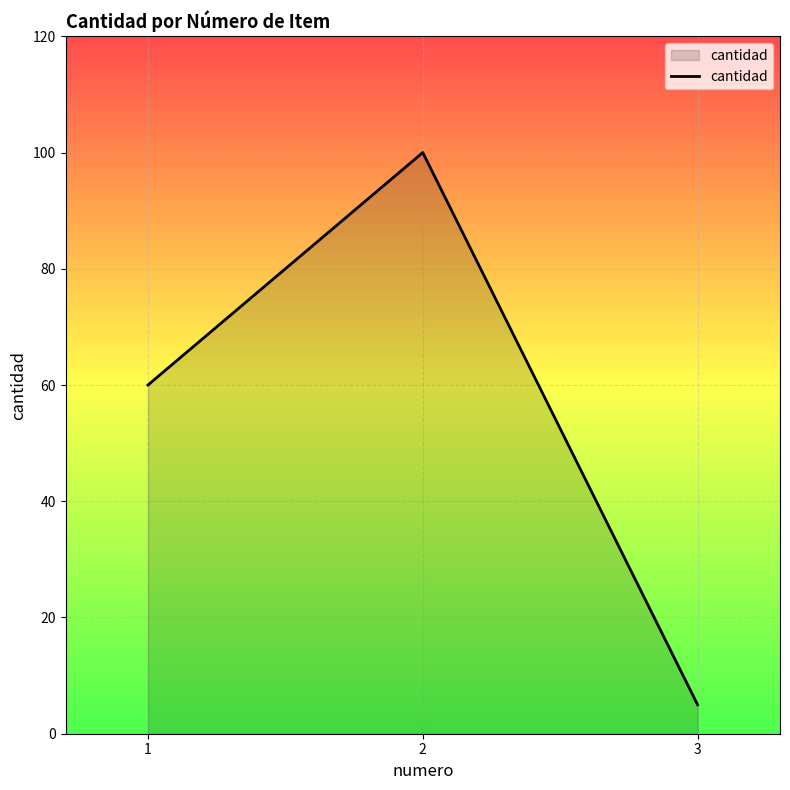

What is the minimum value shown in the chart?

5